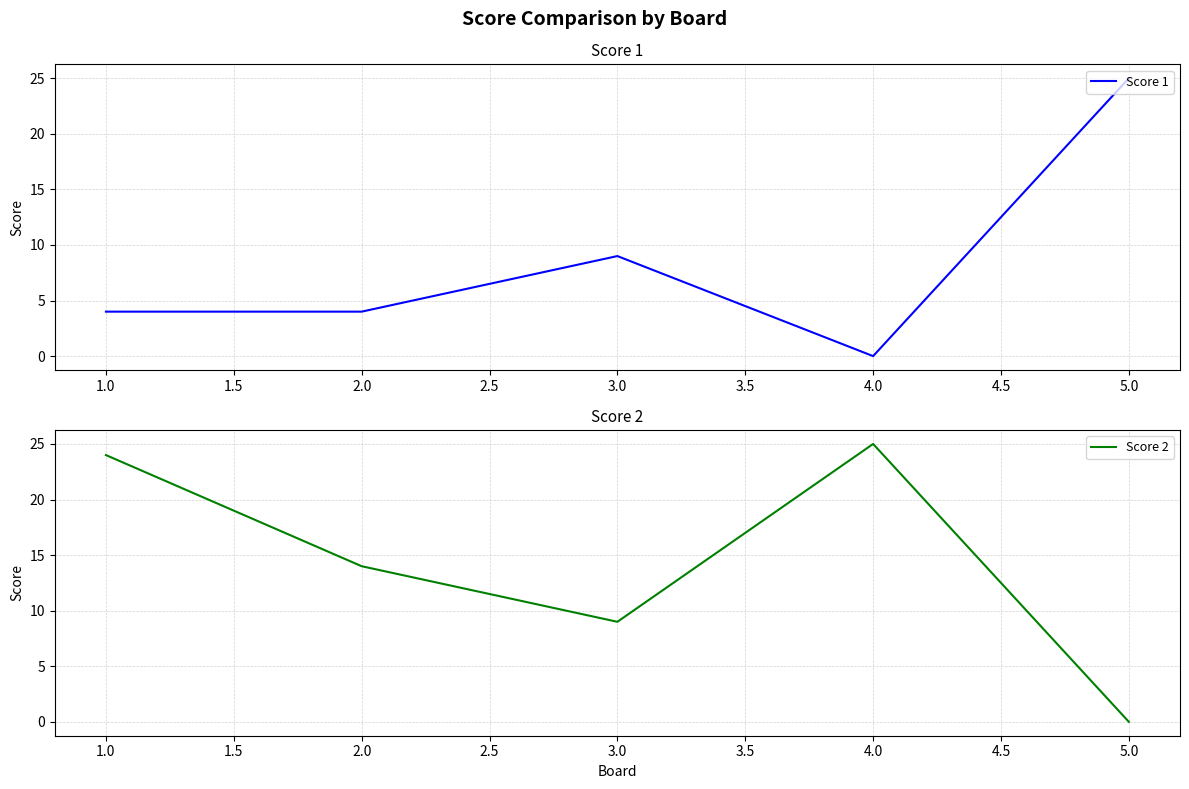

Reading right to left, extract all data points from this chart.

Score 1: 5.0=25	4.0=0	3.0=9	2.0=4	1.0=4
Score 2: 5.0=0	4.0=25	3.0=9	2.0=14	1.0=24